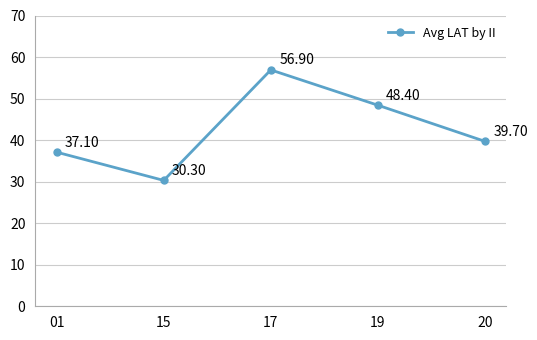

What is the average value?

42.5